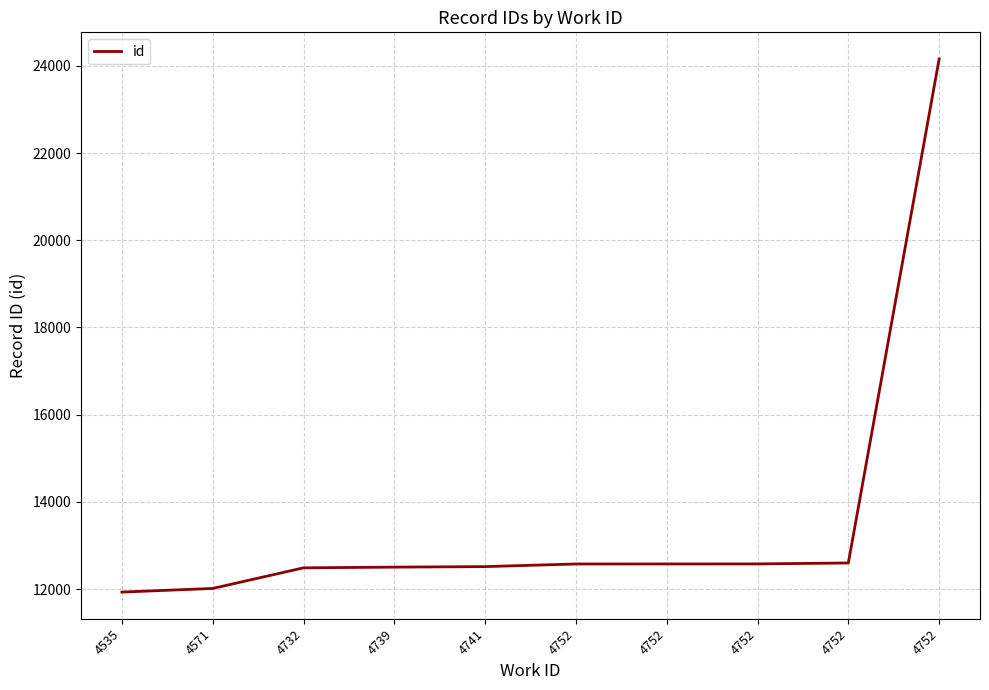

Reading right to left, transcribe all the data shown in this chart.

24157	12600	12579	12578	12577	12517	12505	12489	12016	11933